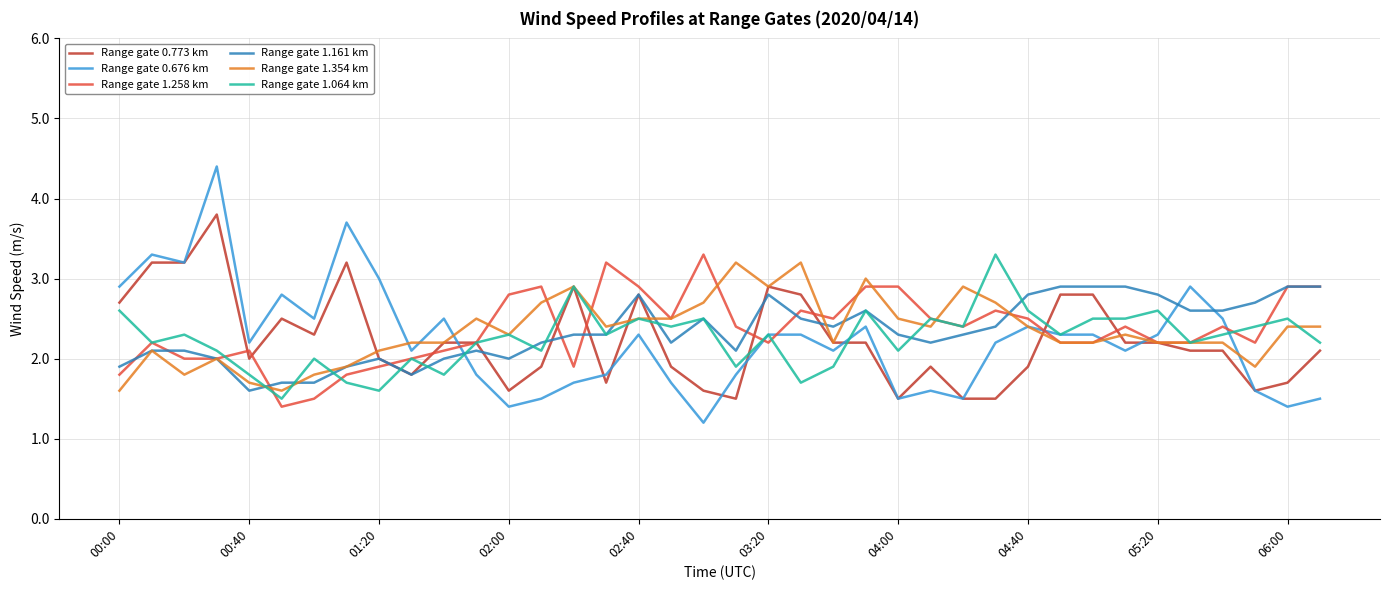

Which series has the widest spread of values?

Range gate 0.676 km